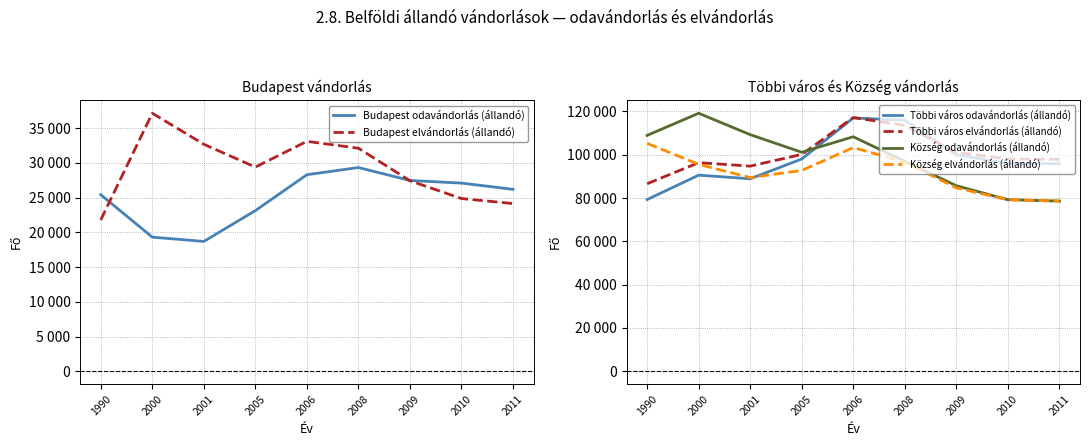

At how many categories does at least one series exceed 19098?

9